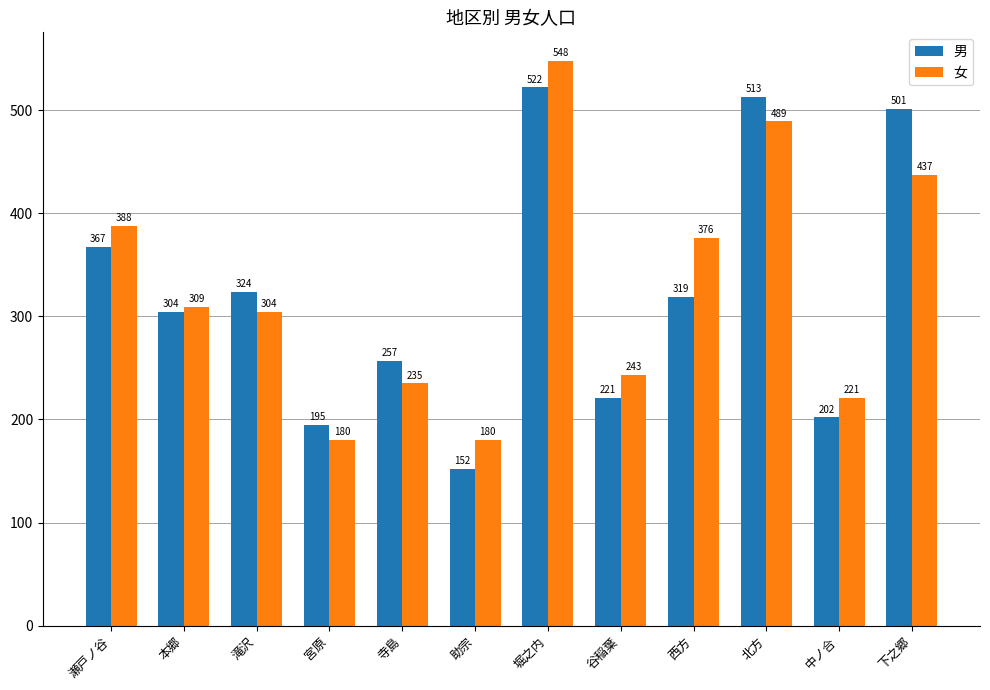

What is the difference between the 男 values at 北方 and 本郷?

209